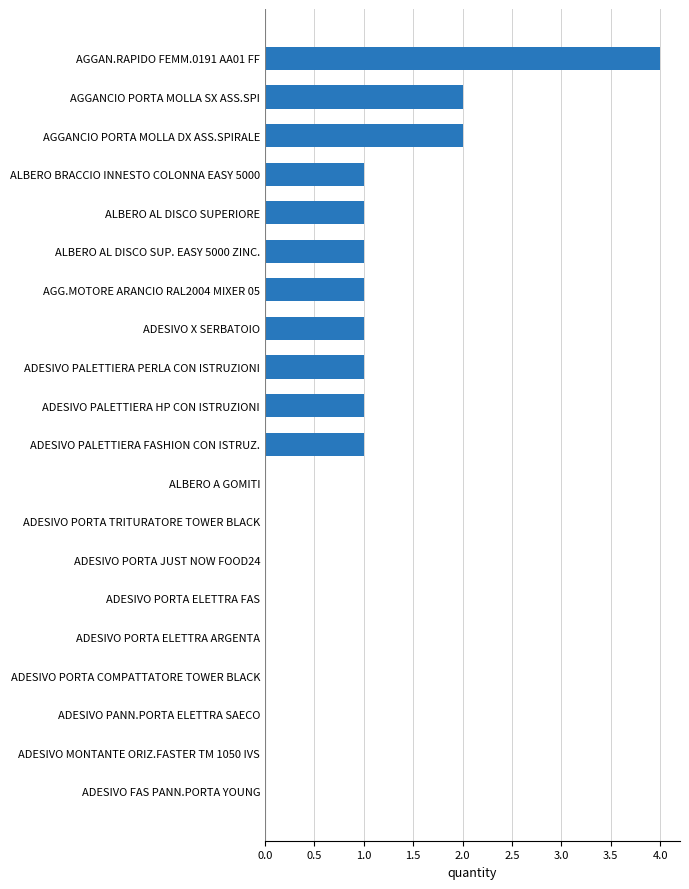

How many values are between 0 and 1?

17